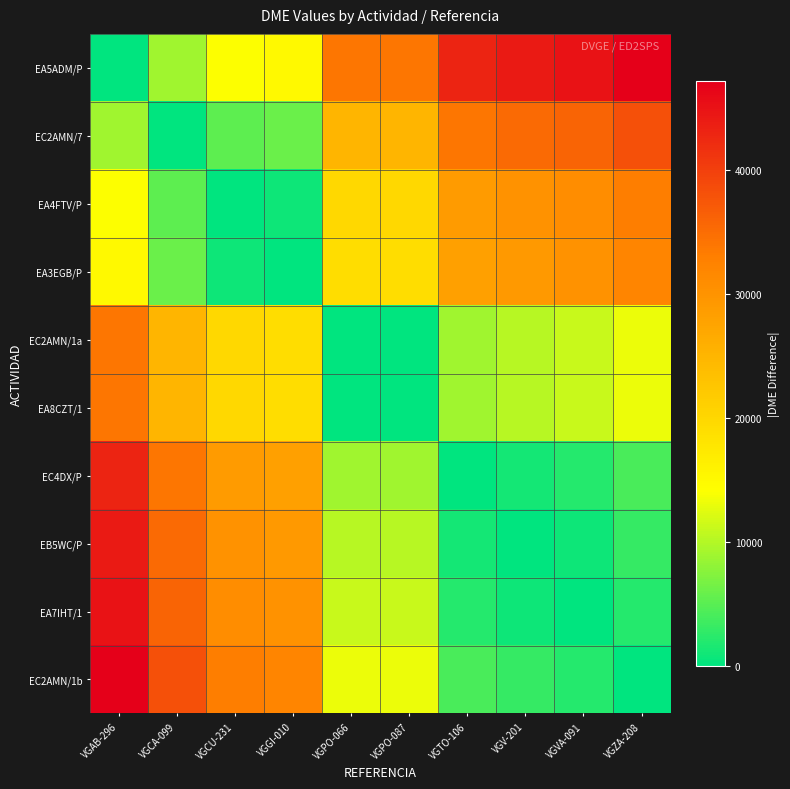

Which series has the largest total across all categories?

EA5ADM/P